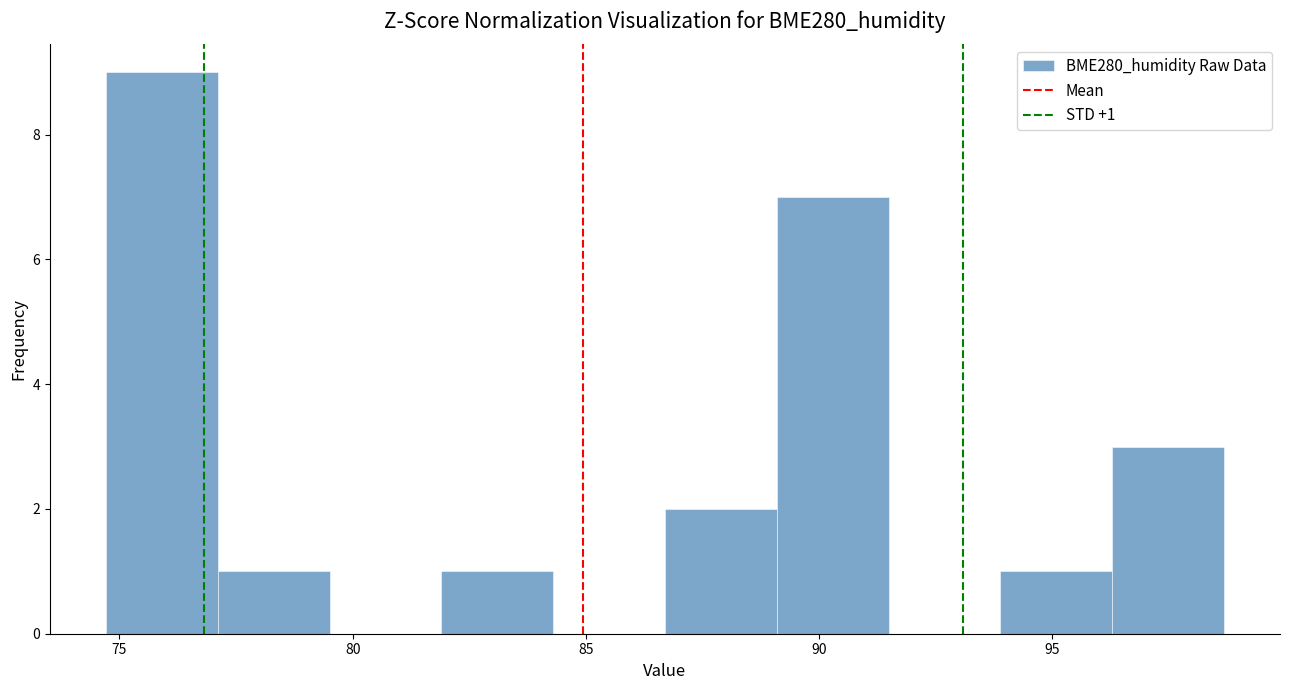

Which range on the x-axis has the tallest bar?

74.5 to 77.0